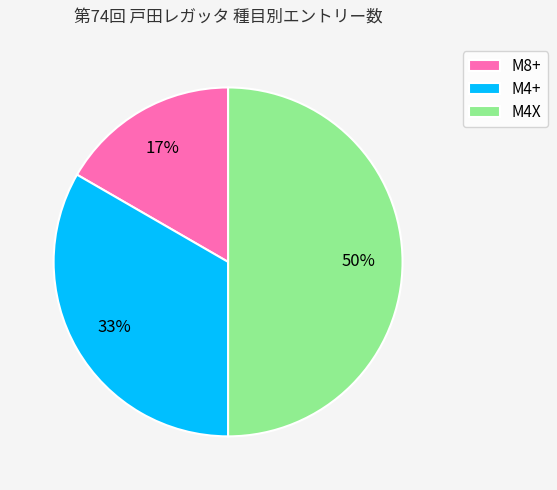

To the nearest percent, what is the difference between the M4X and M8+ slice percentages?

33%